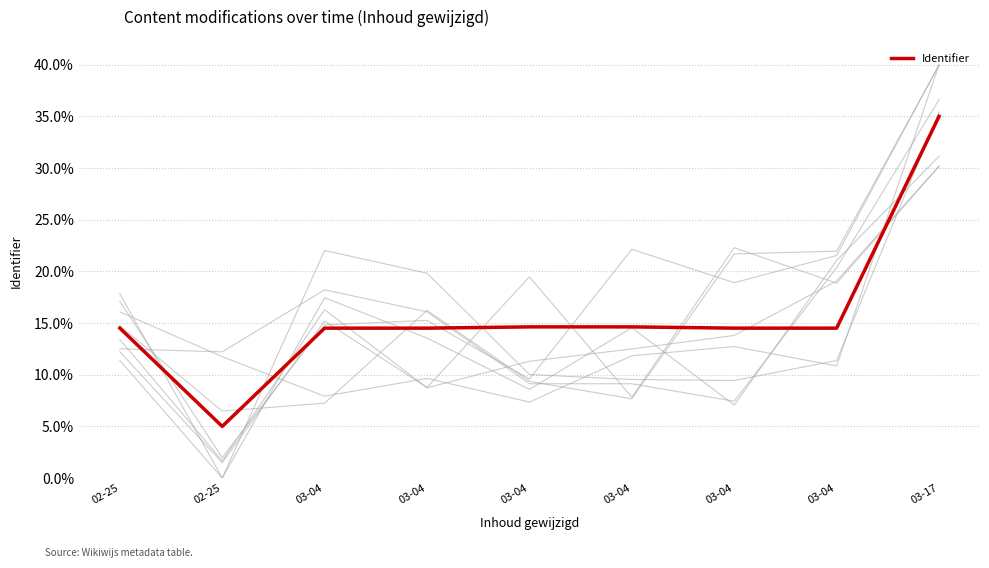

At which label does the data first exceed 14?

02-25